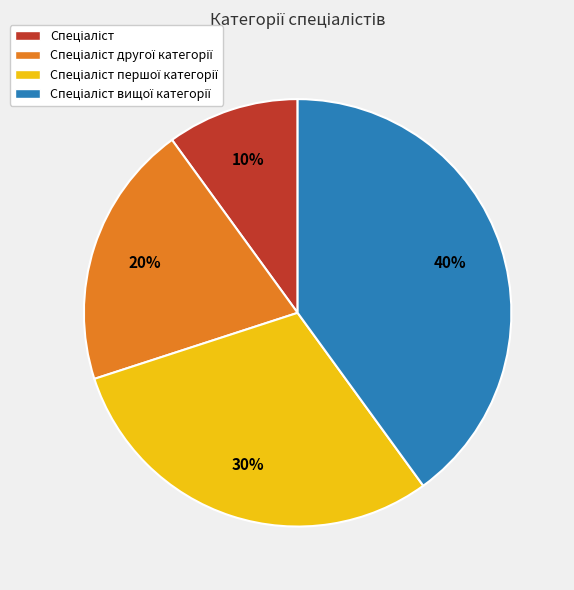

Is there any slice that represents more than half of the pie?

No